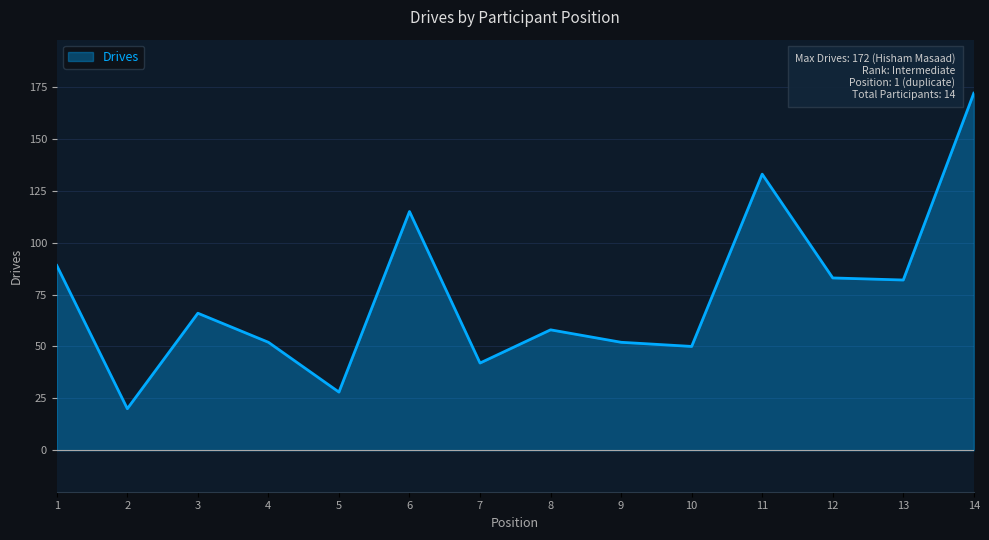

Which label corresponds to the largest value in the chart?

14